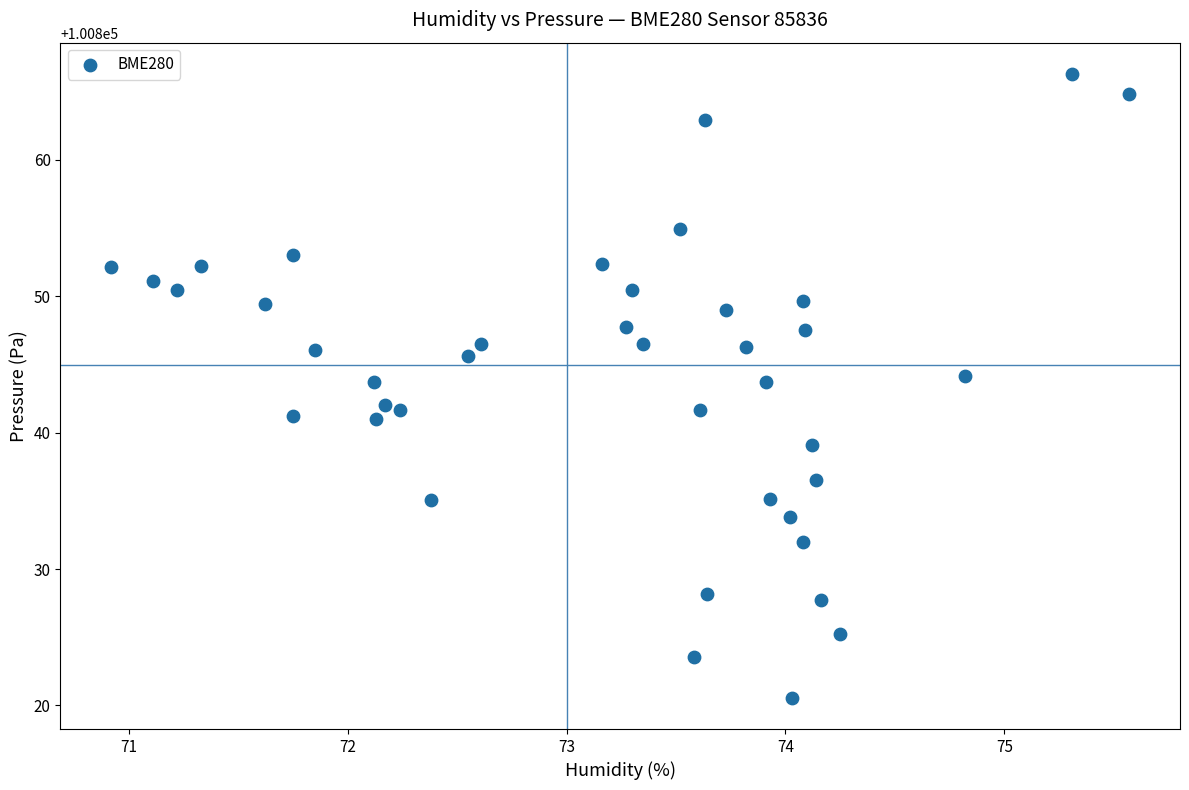

What is the range of X values (max minus min)?

4.6